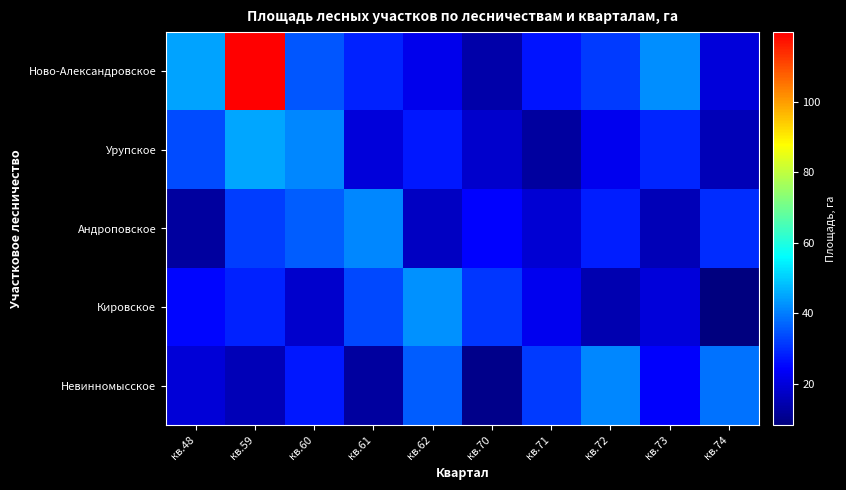

List the series in order of their peak value, lowest first.

Андроповское, Невинномысское, Кировское, Урупское, Ново-Александровское